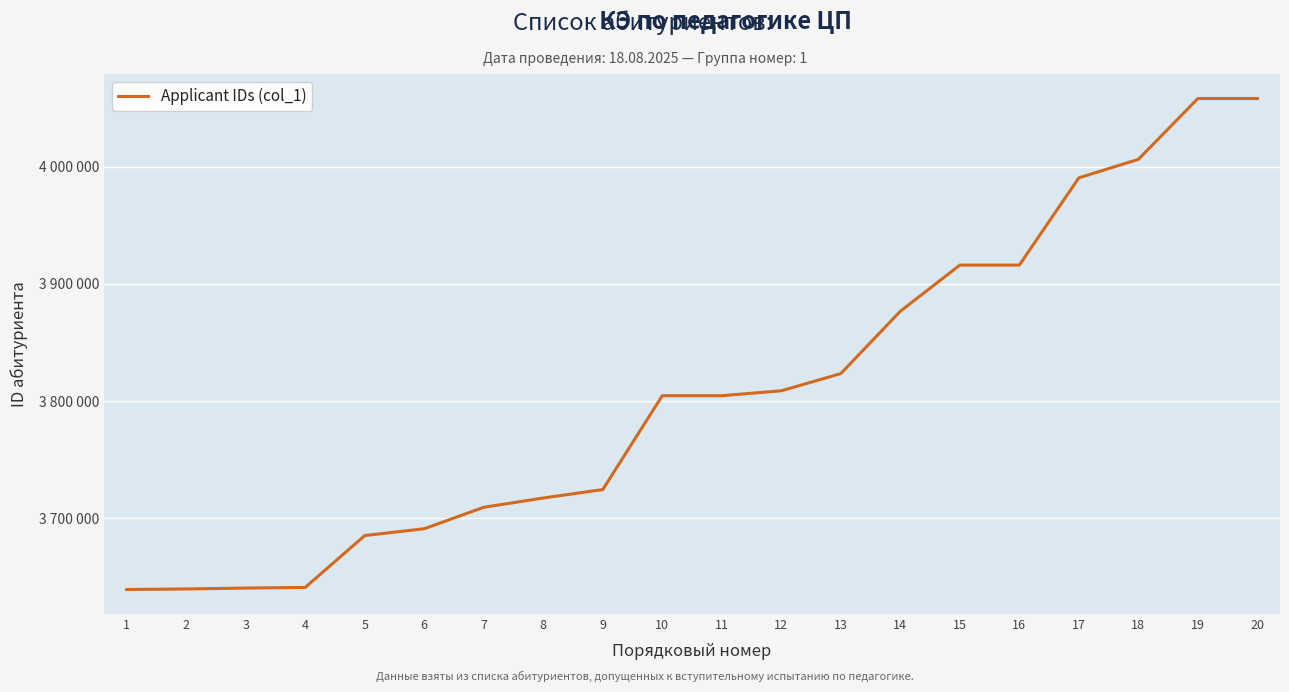

Rank the categories by value from lowest to highest.

1, 2, 3, 4, 5, 6, 7, 8, 9, 10, 11, 12, 13, 14, 15, 16, 17, 18, 19, 20